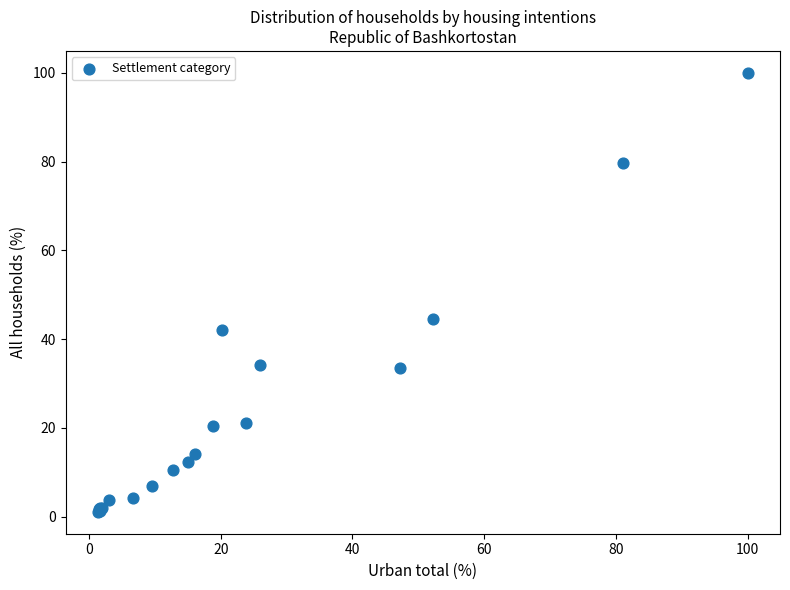

What Y value in the scatter plot is closest to 50?

44.6